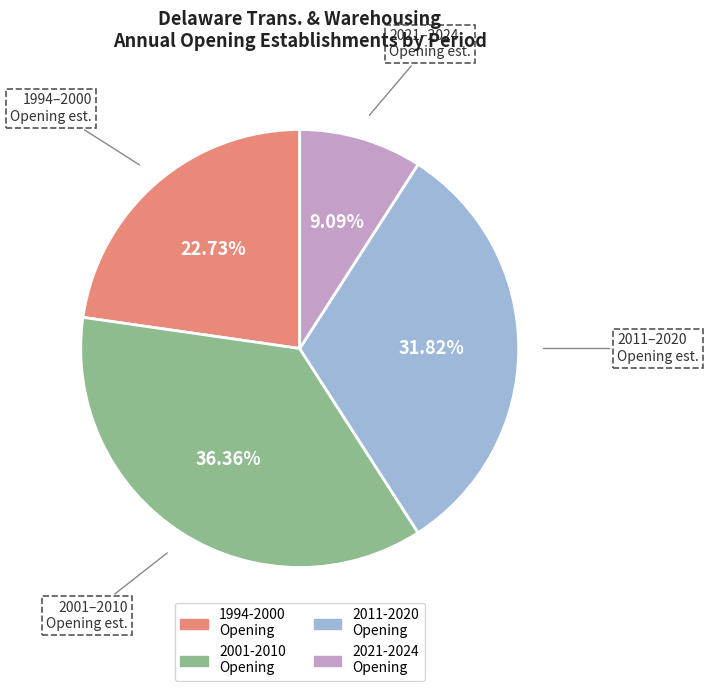

Is there any slice that represents more than half of the pie?

No